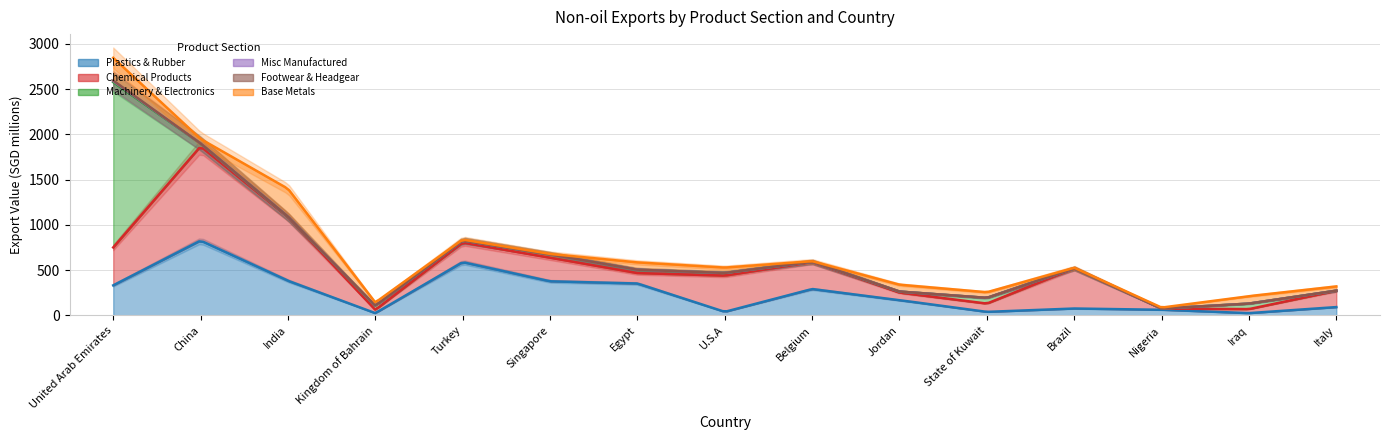

At which label does Base Metals (col_16) first exceed 50?

United Arab Emirates